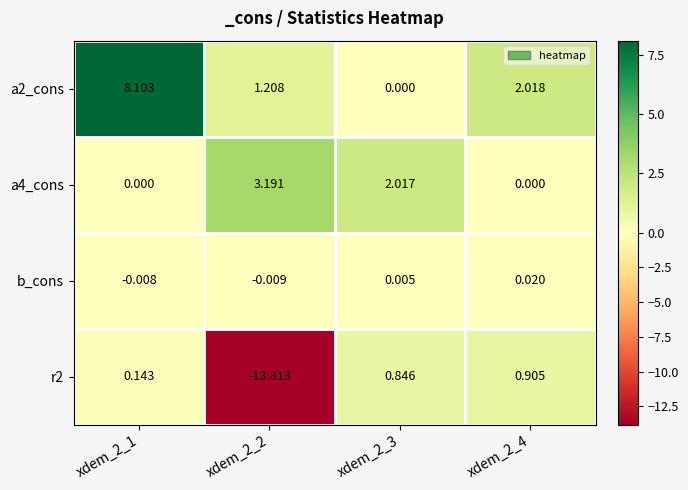

How many values in the b_cons series are below 0?

2